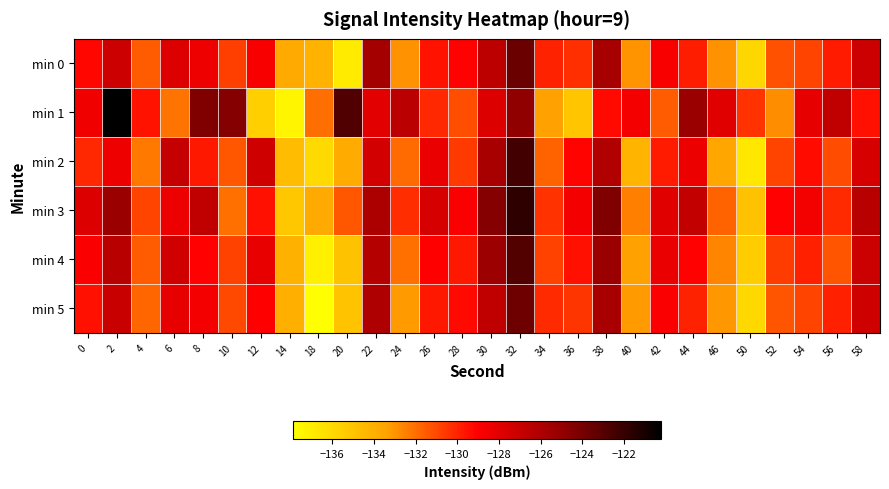

At which category is the sum across all series the highest?

32